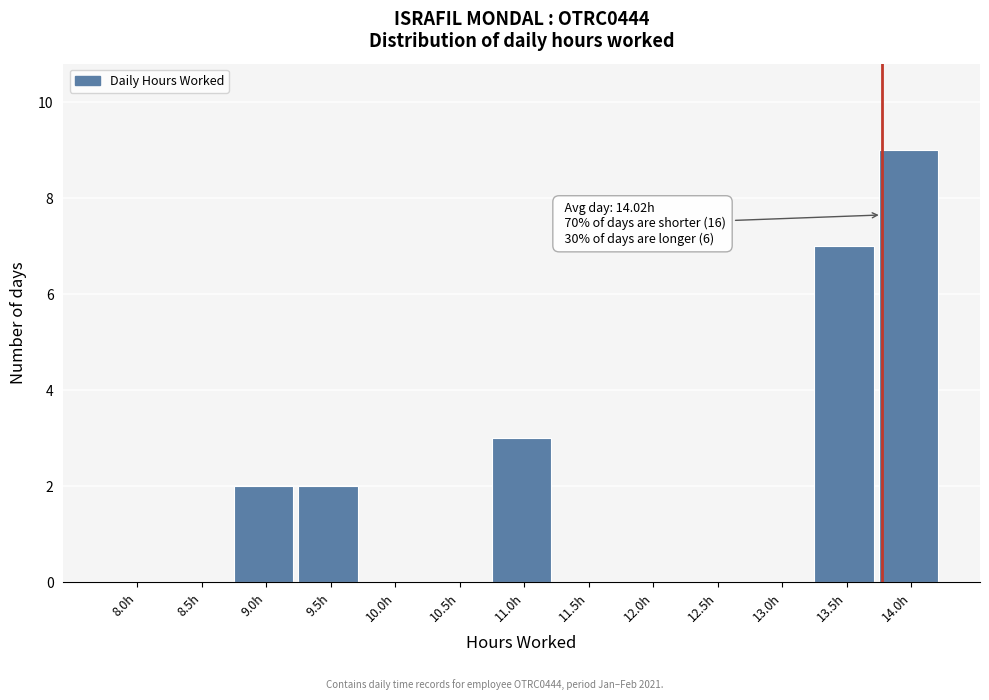

Reading left to right, transcribe all the data shown in this chart.

8.0h=0	8.5h=0	9.0h=2	9.5h=2	10.0h=0	10.5h=0	11.0h=3	11.5h=0	12.0h=0	12.5h=0	13.0h=0	13.5h=7	14.0h=9